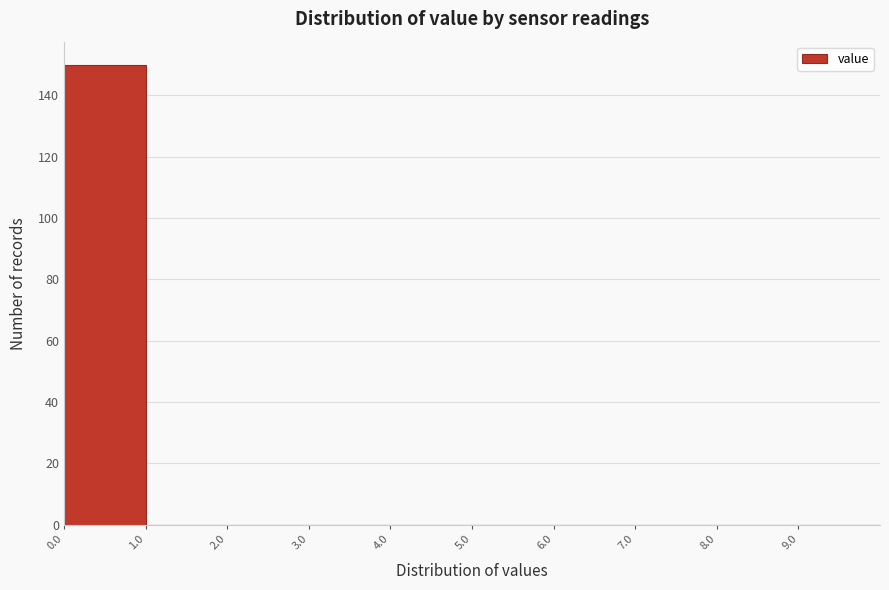

Which range on the x-axis has the tallest bar?

0 to 1